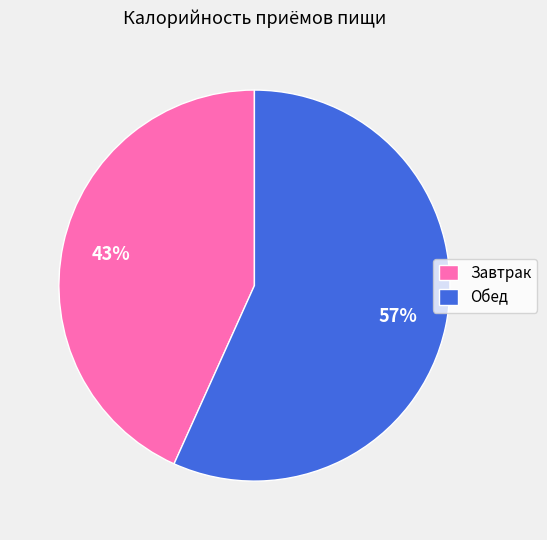

To the nearest percent, what percentage of the pie is Обед?

57%